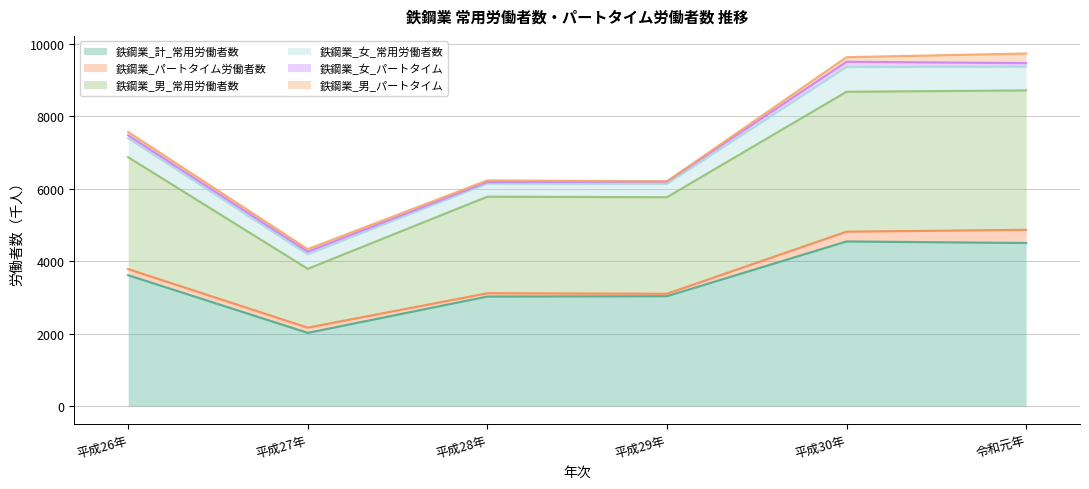

Is the value of 鉄鋼業_男_パートタイム at 平成29年 greater than the value of 鉄鋼業_女_常用労働者数 at 平成28年?

No